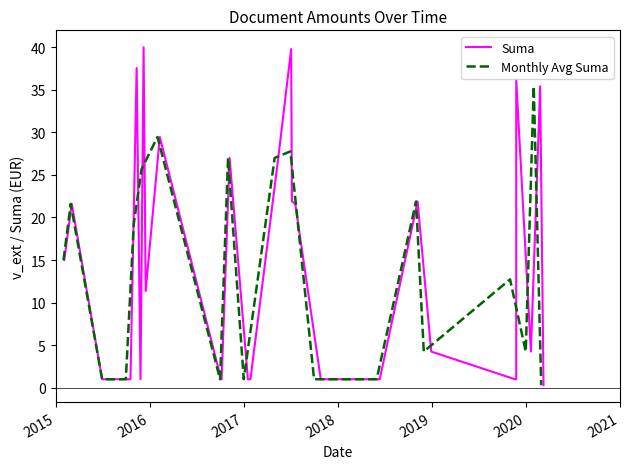

What is the difference between the maximum and minimum values?

39.7